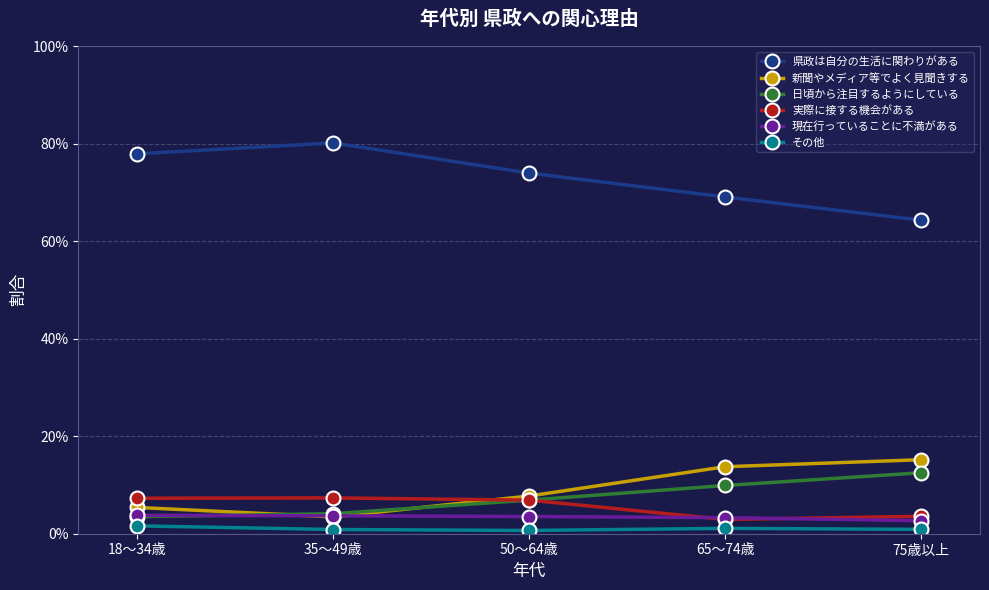

Reading right to left, transcribe all the data shown in this chart.

県政は自分の生活に関わりがある: 0.6	0.7	0.7	0.8	0.8
新聞やメディア等でよく見聞きする: 0.2	0.1	0.1	0.0	0.1
日頃から注目するようにしている: 0.1	0.1	0.1	0.0	0.0
実際に接する機会がある: 0.0	0.0	0.1	0.1	0.1
現在行っていることに不満がある: 0.0	0.0	0.0	0.0	0.0
その他: 0.0	0.0	0.0	0.0	0.0